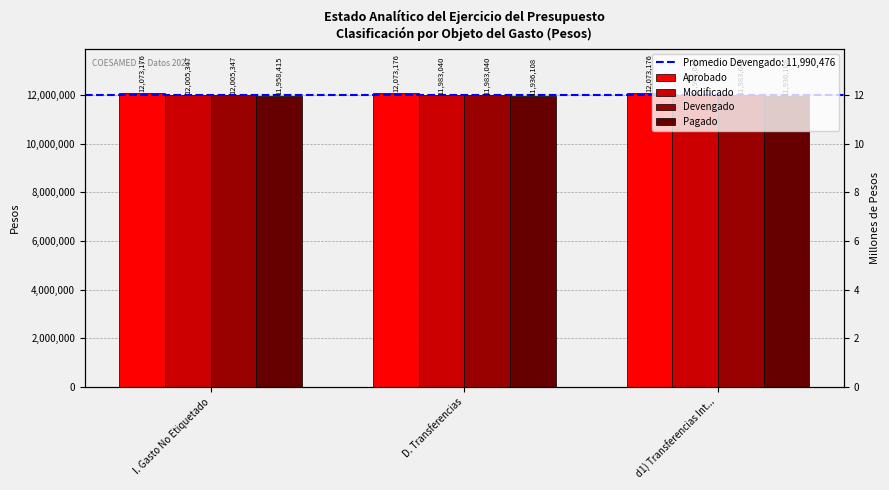

What is the maximum value shown in the chart?

12073176.0